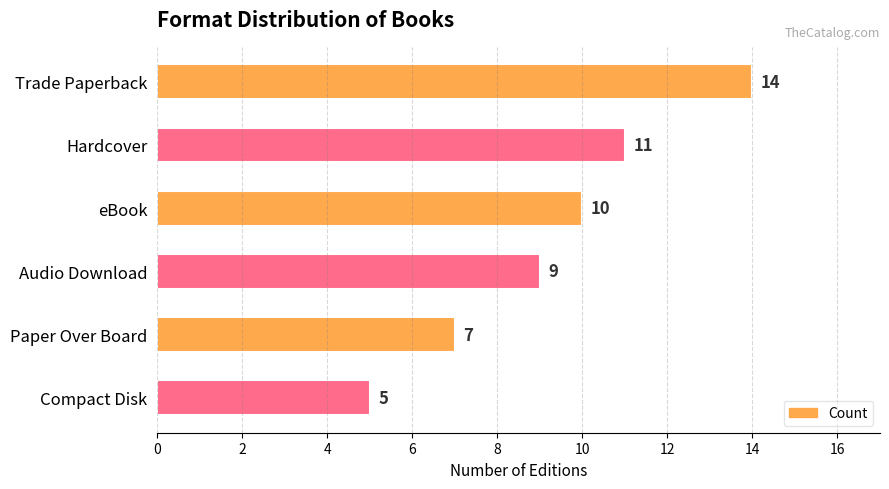

What is the sum of the values at Audio Download and Paper Over Board?

16